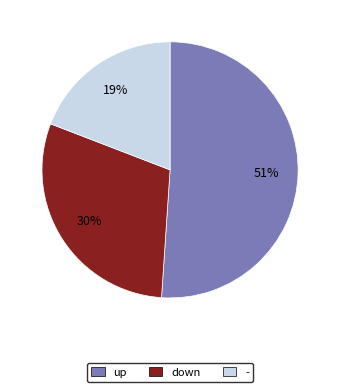

To the nearest percent, what portion does up represent?

51%